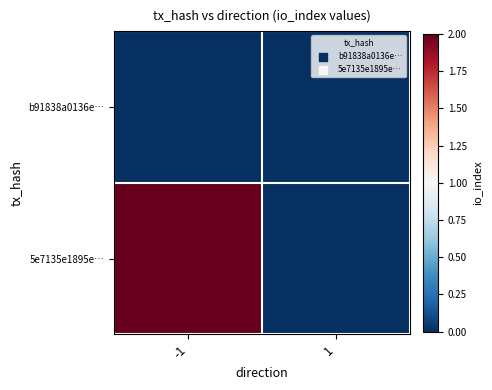

Reading left to right, what are all the values shown in this chart?

b91838a0136e…: -1=0	1=0
5e7135e1895e…: -1=2	1=0